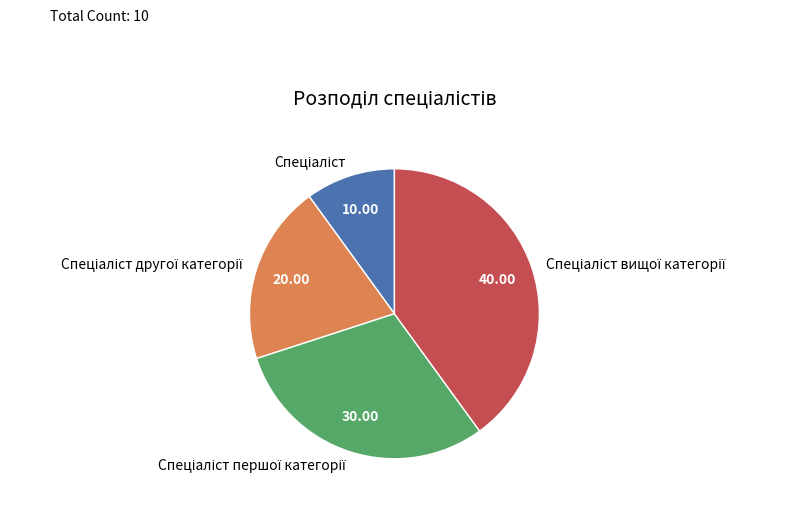

How many slices are in this pie chart?

4